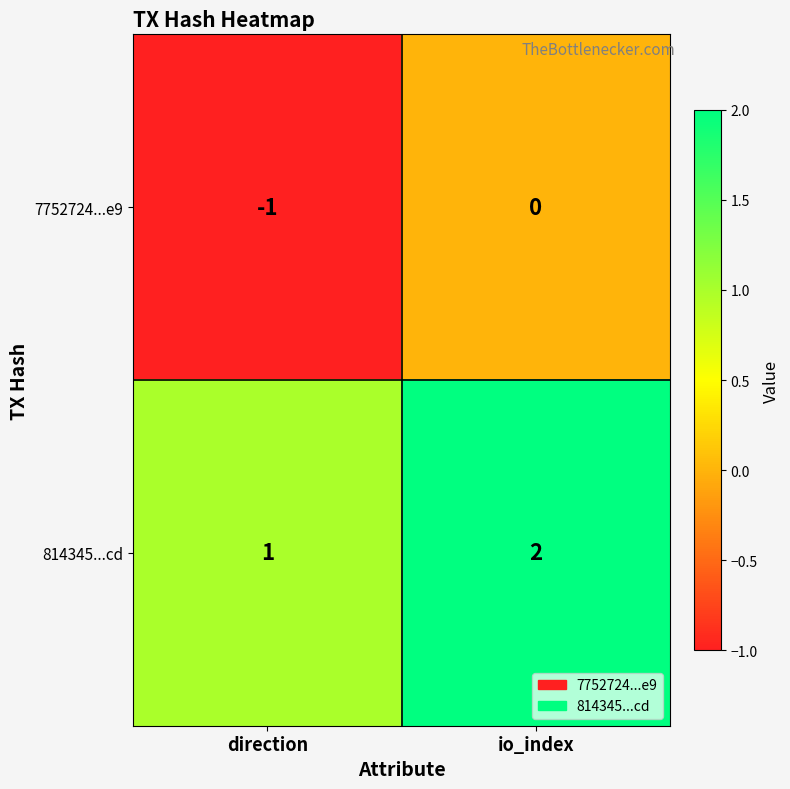

At which category is the sum across all series the highest?

io_index